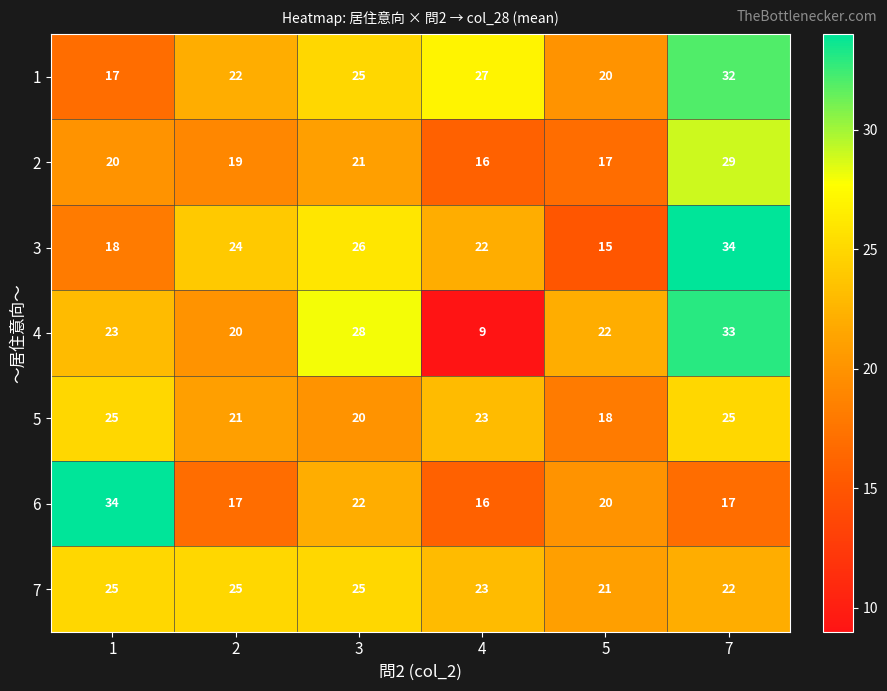

What is the approximate value of 6 at 1, to the nearest 10?

30